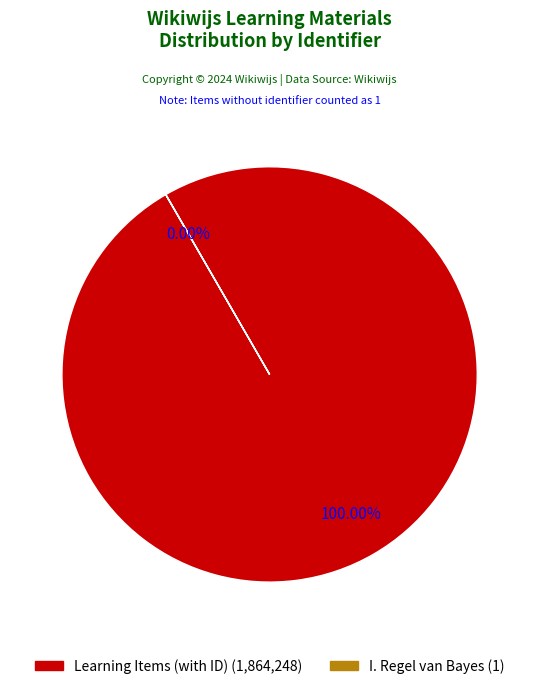

Do I. Regel van Bayes and Wat ga je leren? together represent more than half of the pie?

No